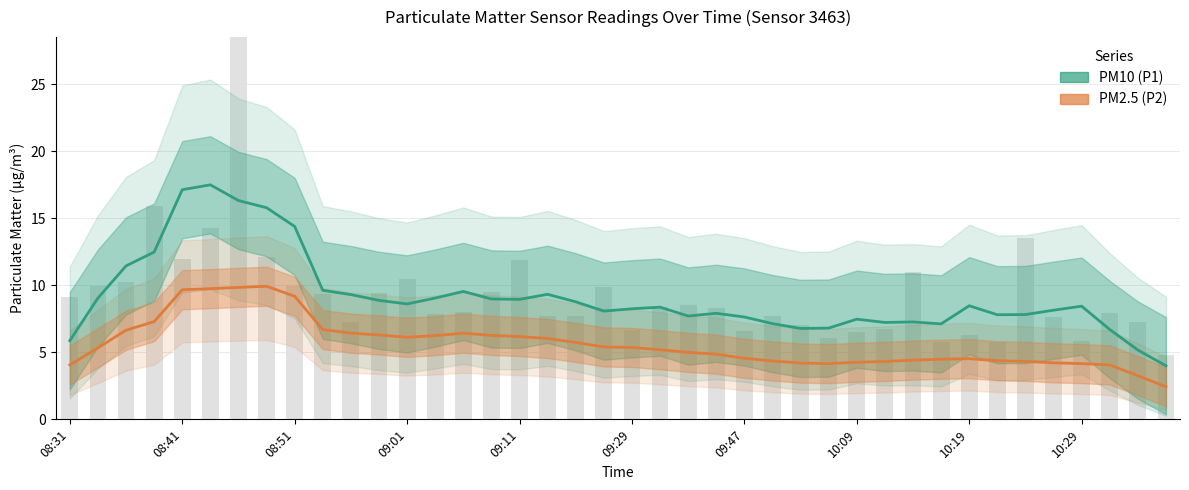

Rank the series by their maximum value, from lowest to highest.

PM2.5 (P2), PM10 (P1)